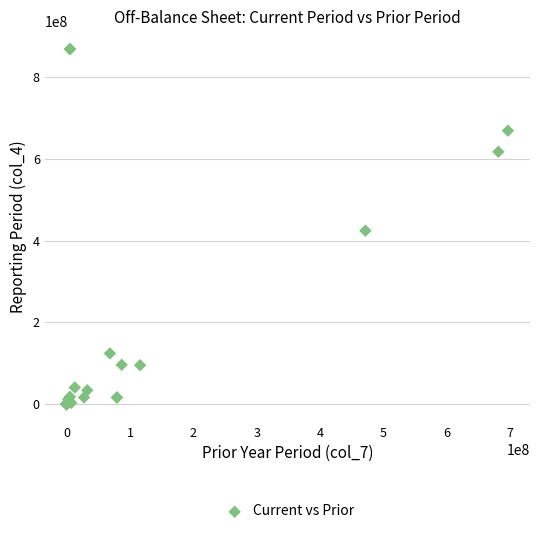

What Y value in the scatter plot is closest to 434822136?

424488392.7